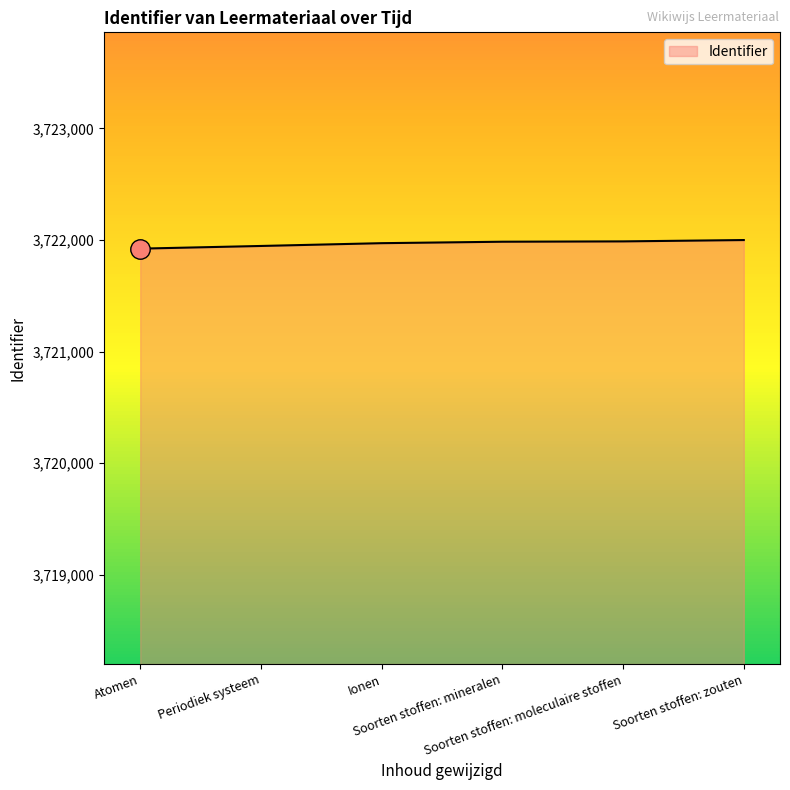

How many lines are shown in the chart?

1